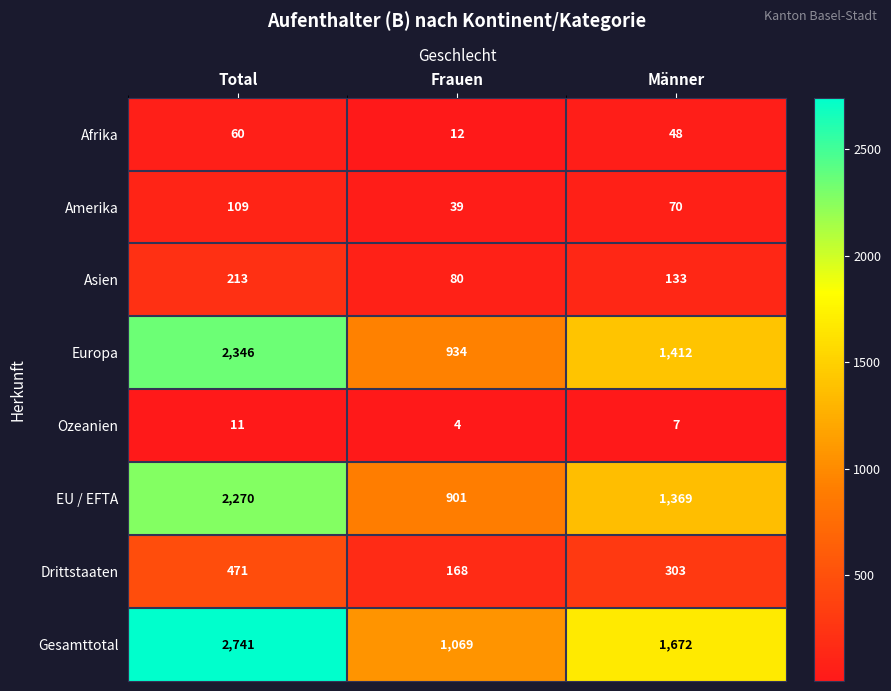

What is the maximum value for Ozeanien?

11